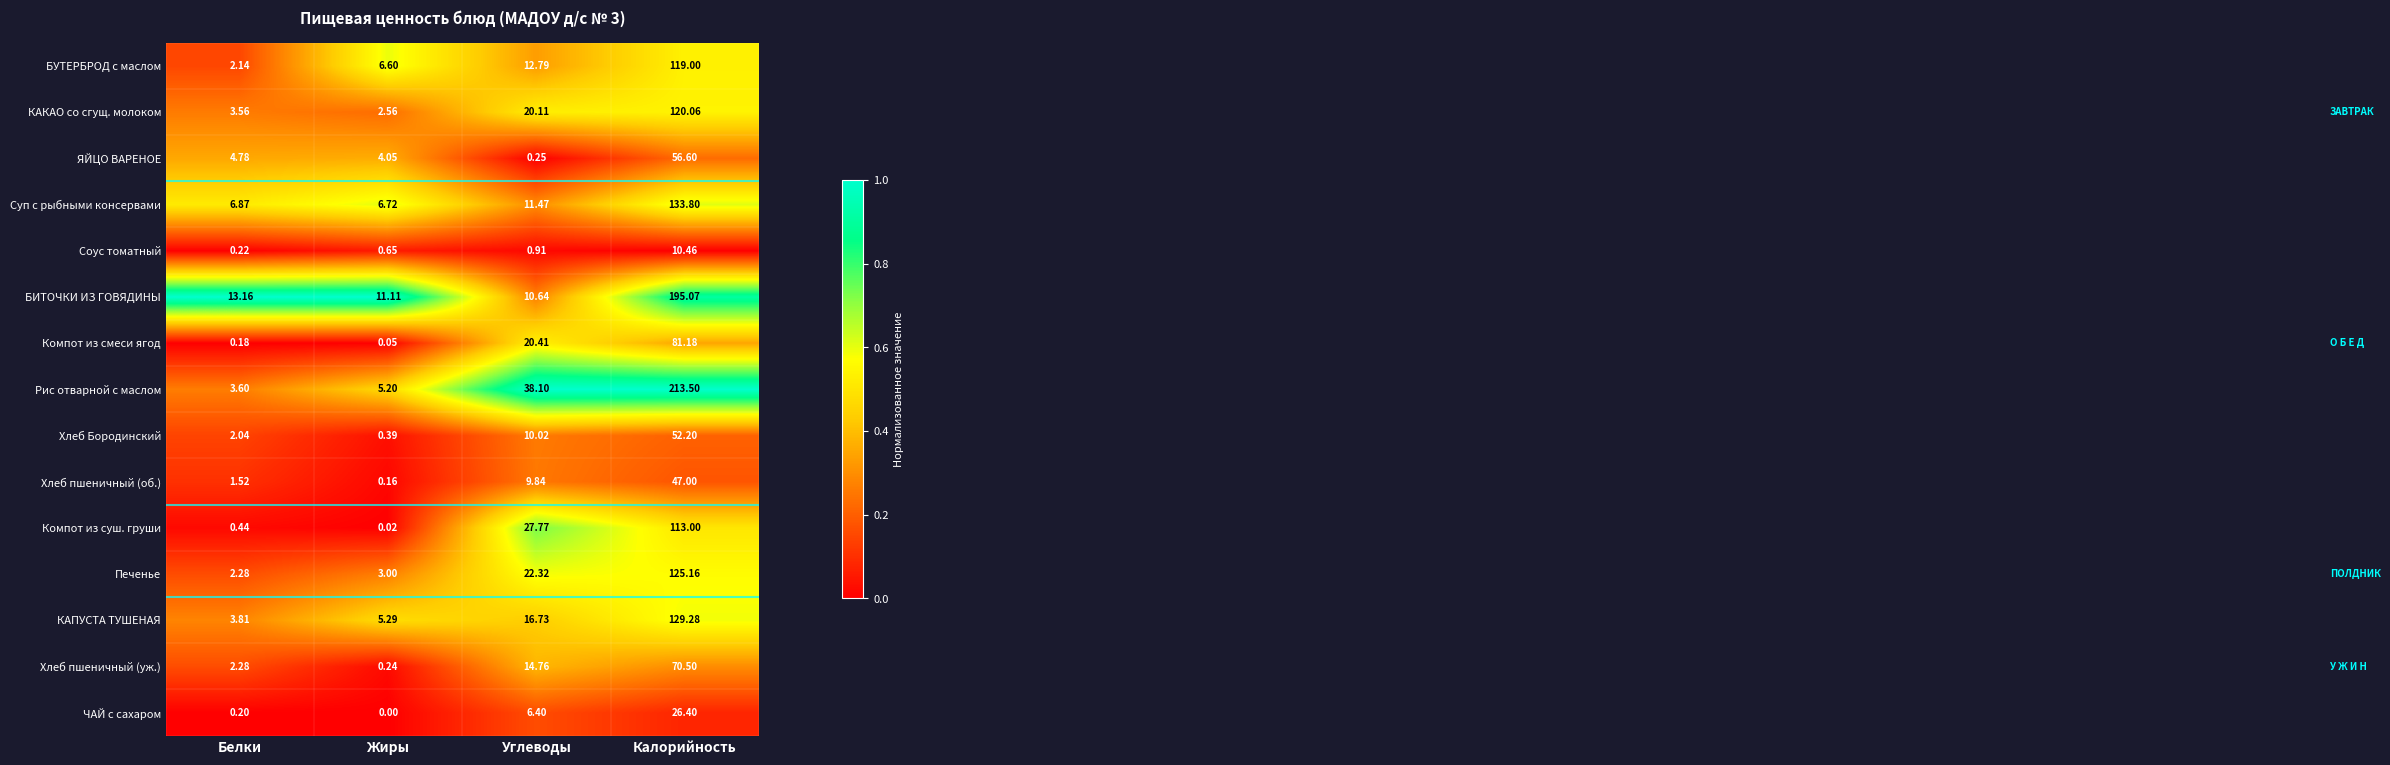

What is the total value across all series at Жиры?

46.0